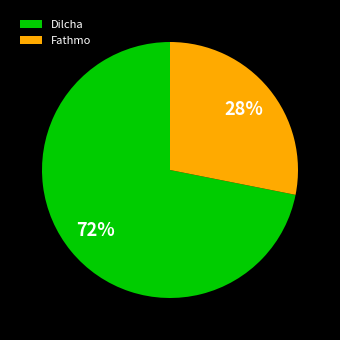

To the nearest percent, what portion does Dilcha represent?

72%